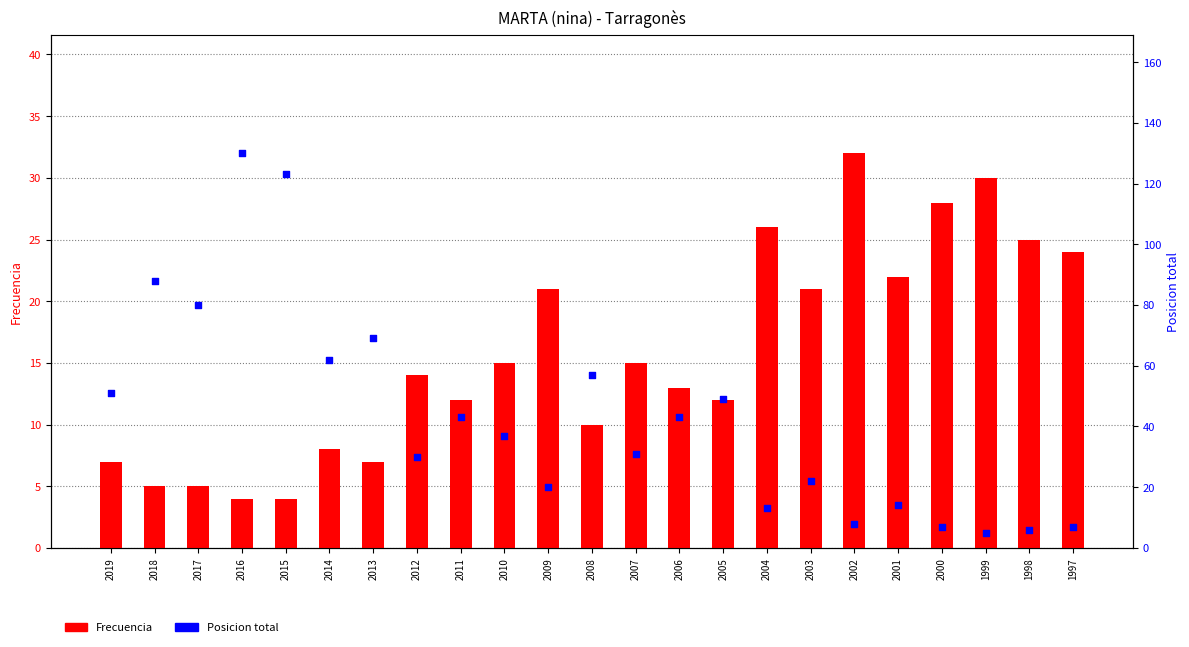

Which series reaches the maximum Y coordinate?

Posicion total